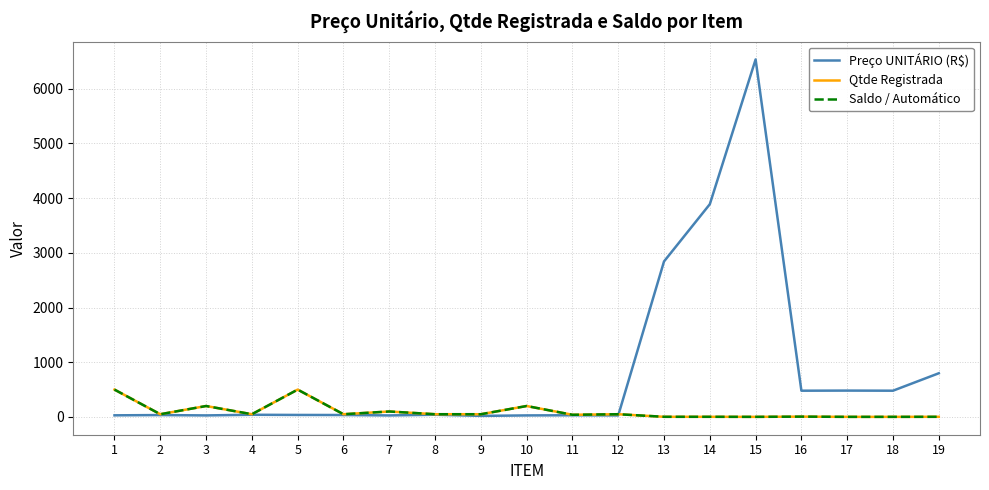

Does the chart have visible grid lines?

Yes